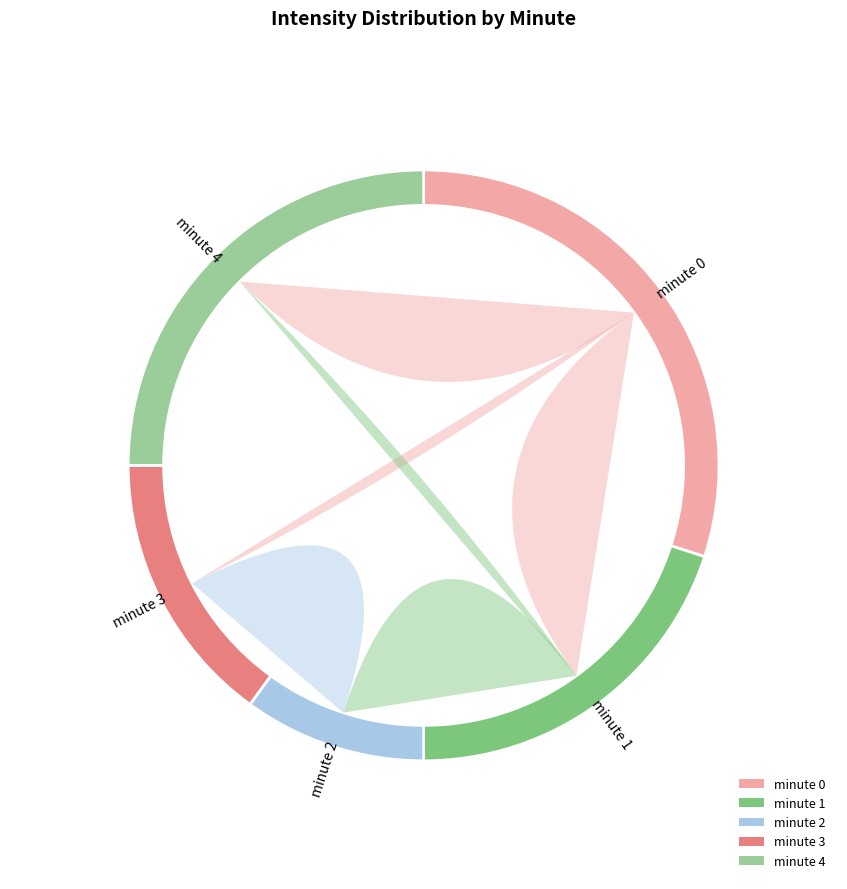

Which category has the smallest portion of the pie?

minute 2